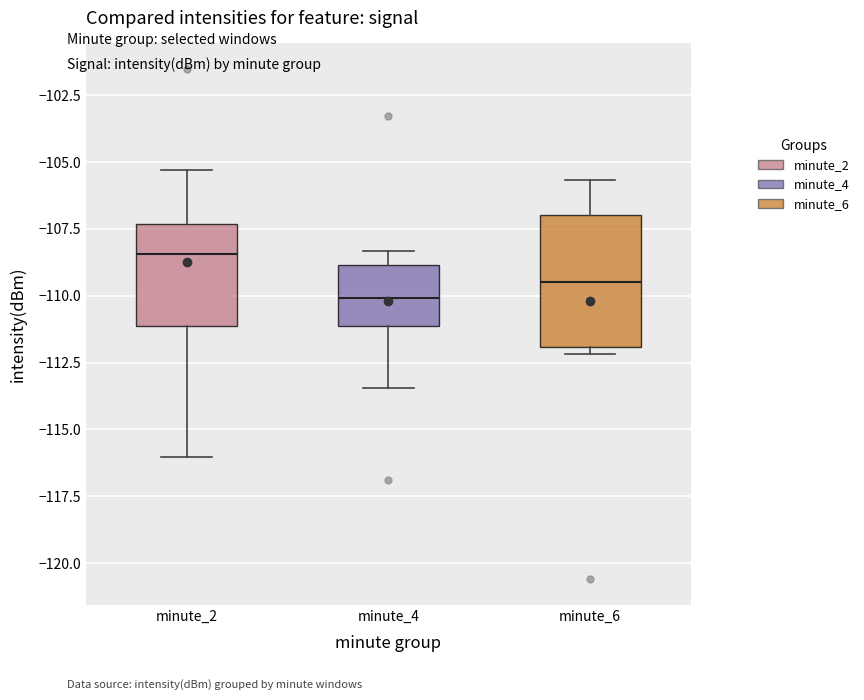

Reading left to right, transcribe this box plot: for each box, give where its median line is, the range the box spans, and where its two whiskers end, as read against the y-axis. The values are not printed on the chart, so give them approximately, as read against the axis.

minute_2: median -108.5, box -111.0 to -107.5, whiskers -116.0 to -105.5
minute_4: median -110.0, box -111.0 to -109.0, whiskers -113.5 to -108.5
minute_6: median -109.5, box -112.0 to -107.0, whiskers -112.0 (just below the box's lower edge) to -105.5